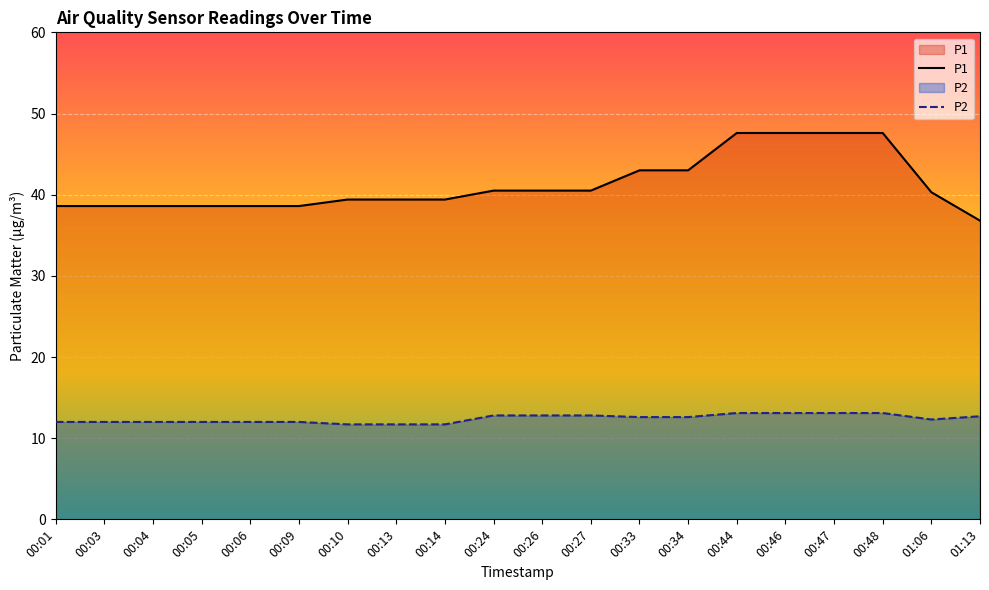

Which label corresponds to the smallest value in the chart?

00:10